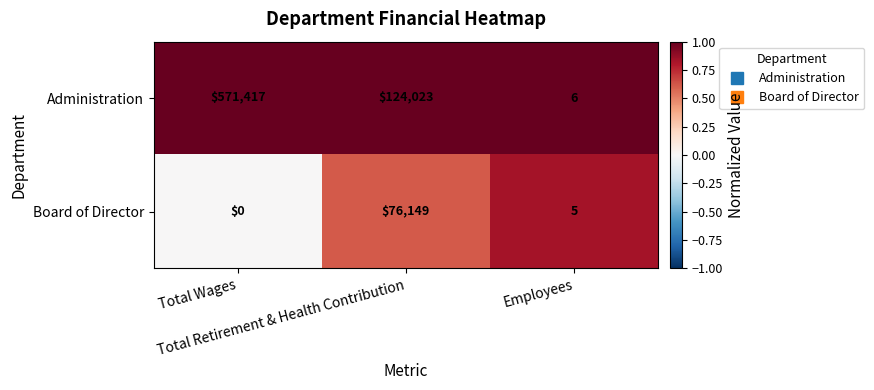

What is the spread (max minus min) of values at Employees?

1